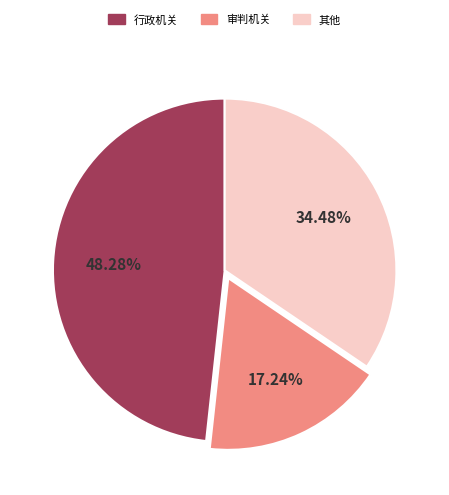

Which slice is the smallest?

审判机关